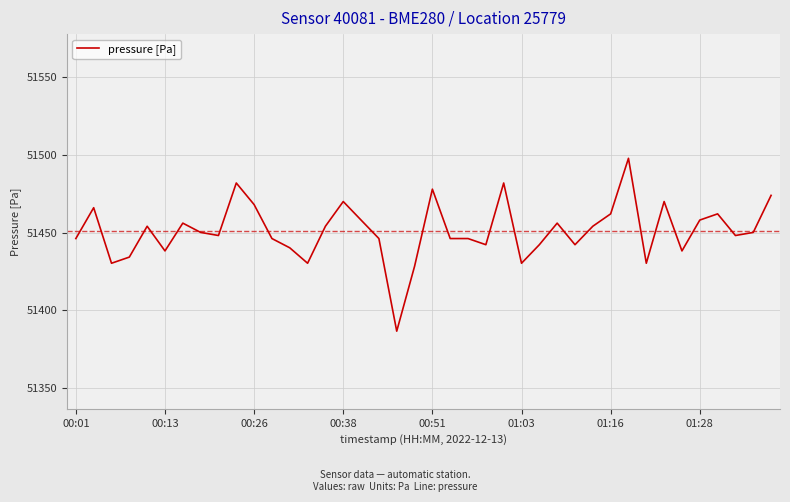

Reading right to left, extract all data points from this chart.

51473.9	51450.1	51448.1	51462.0	51458.0	51438.2	51470.0	51430.2	51497.8	51462.0	51454.1	51442.2	51456.1	51442.2	51430.2	51481.9	51442.2	51446.1	51446.1	51477.9	51428.2	51386.5	51446.1	51458.0	51470.0	51454.1	51430.2	51440.2	51446.1	51468.0	51481.9	51448.1	51450.1	51456.1	51438.2	51454.1	51434.2	51430.2	51466.0	51446.1